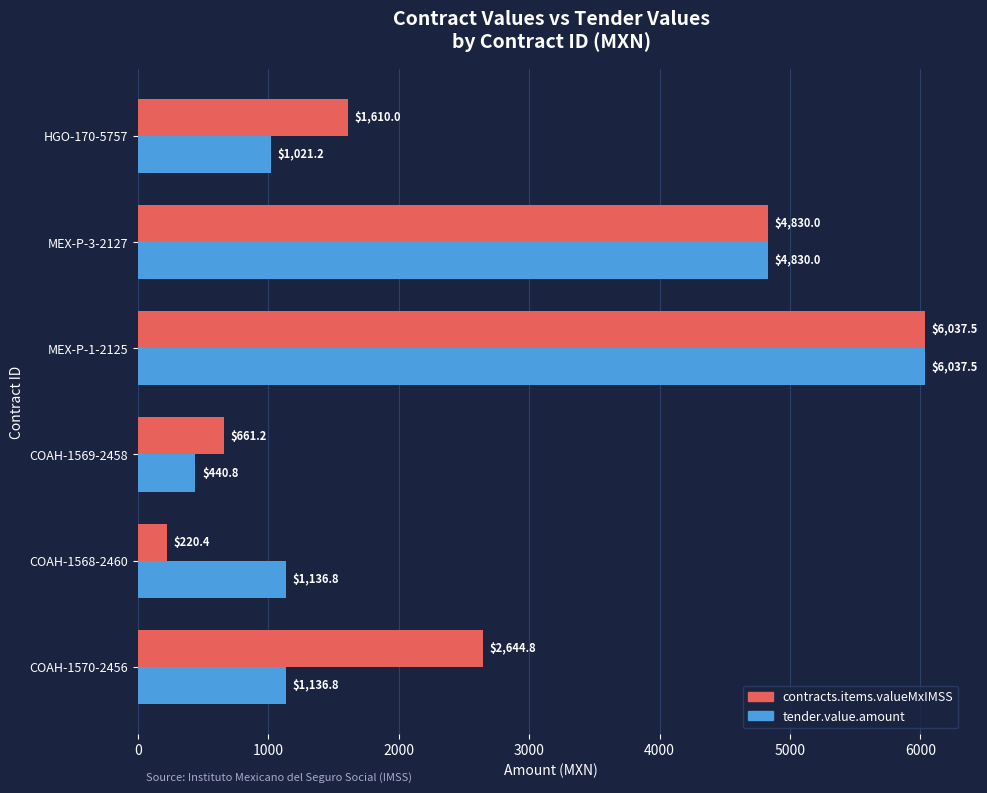

What are all the series names shown in the legend?

contracts.items.valueMxIMSS, tender.value.amount